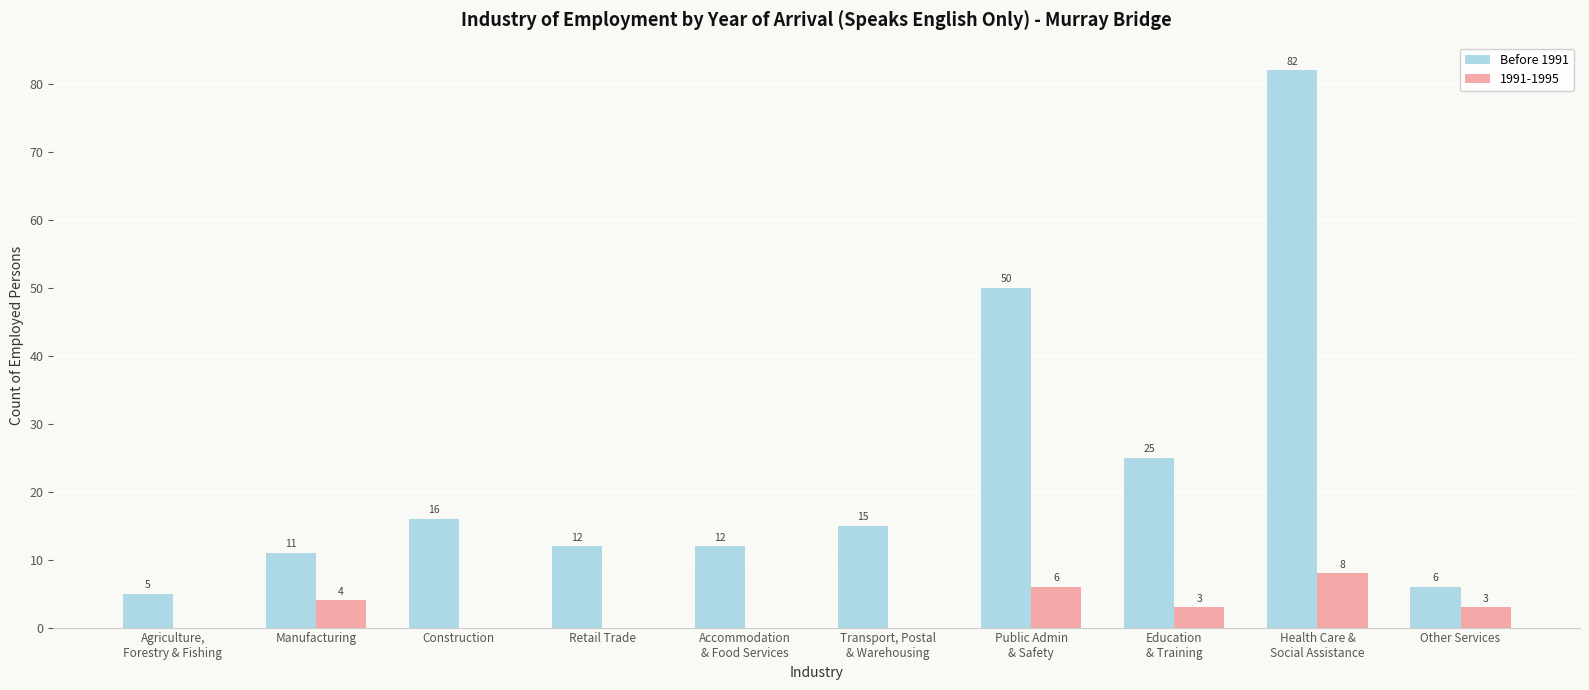

The value of Before 1991 at Construction is 7. True or false?

False